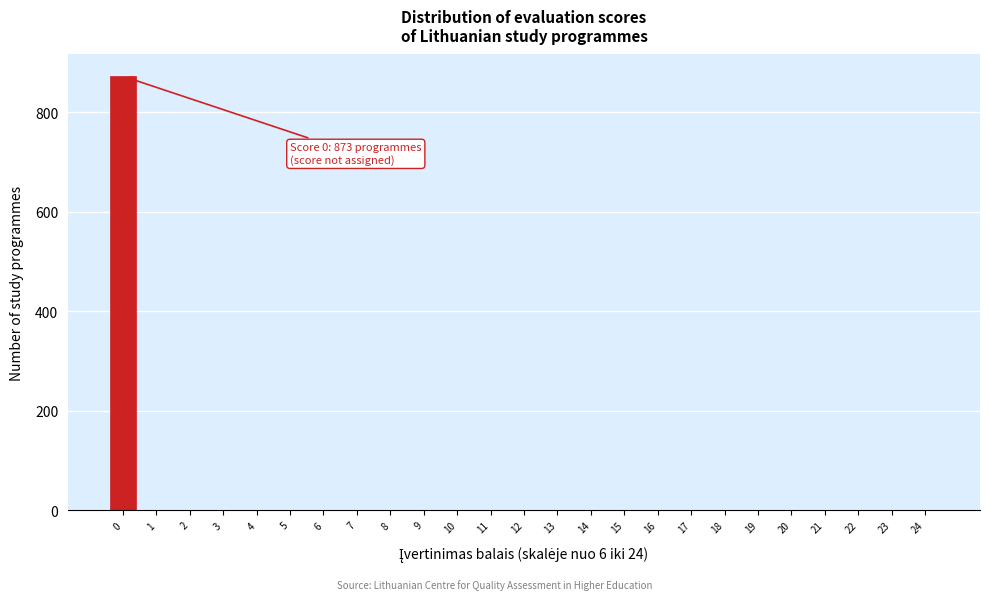

Reading left to right, what are all the values shown in this chart?

0=873	1=0	2=0	3=0	4=0	5=0	6=0	7=0	8=0	9=0	10=0	11=0	12=0	13=0	14=0	15=0	16=0	17=0	18=0	19=0	20=0	21=0	22=0	23=0	24=0